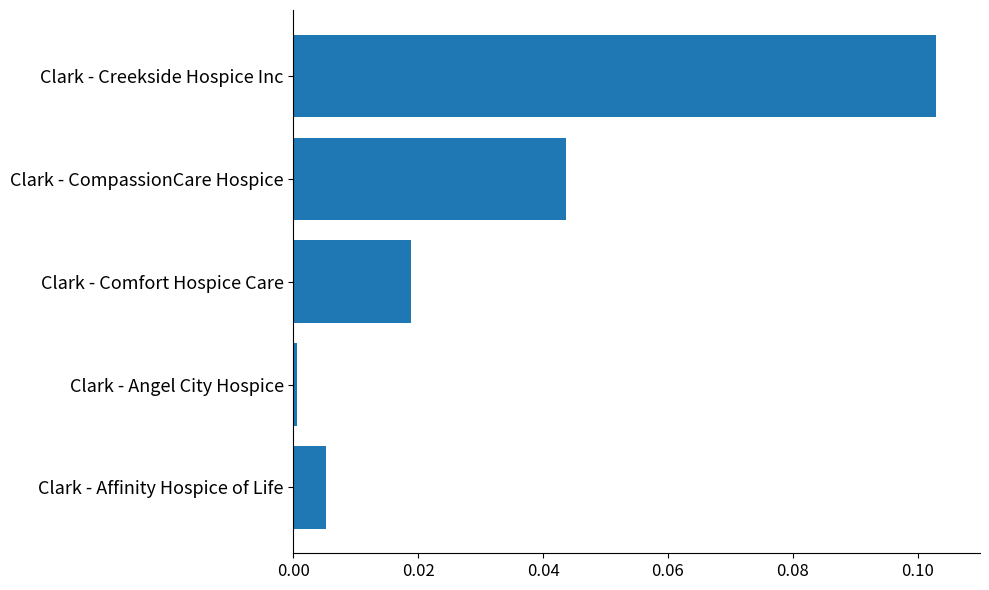

List the labels in order of value, smallest first.

Clark - Angel City Hospice, Clark - Affinity Hospice of Life, Clark - Comfort Hospice Care, Clark - CompassionCare Hospice, Clark - Creekside Hospice Inc